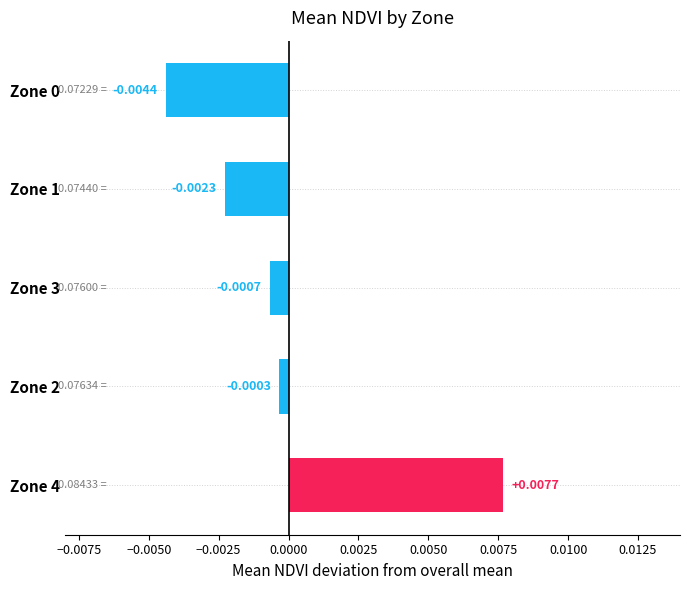

Between Zone 3 and Zone 4, which is larger?

Zone 4